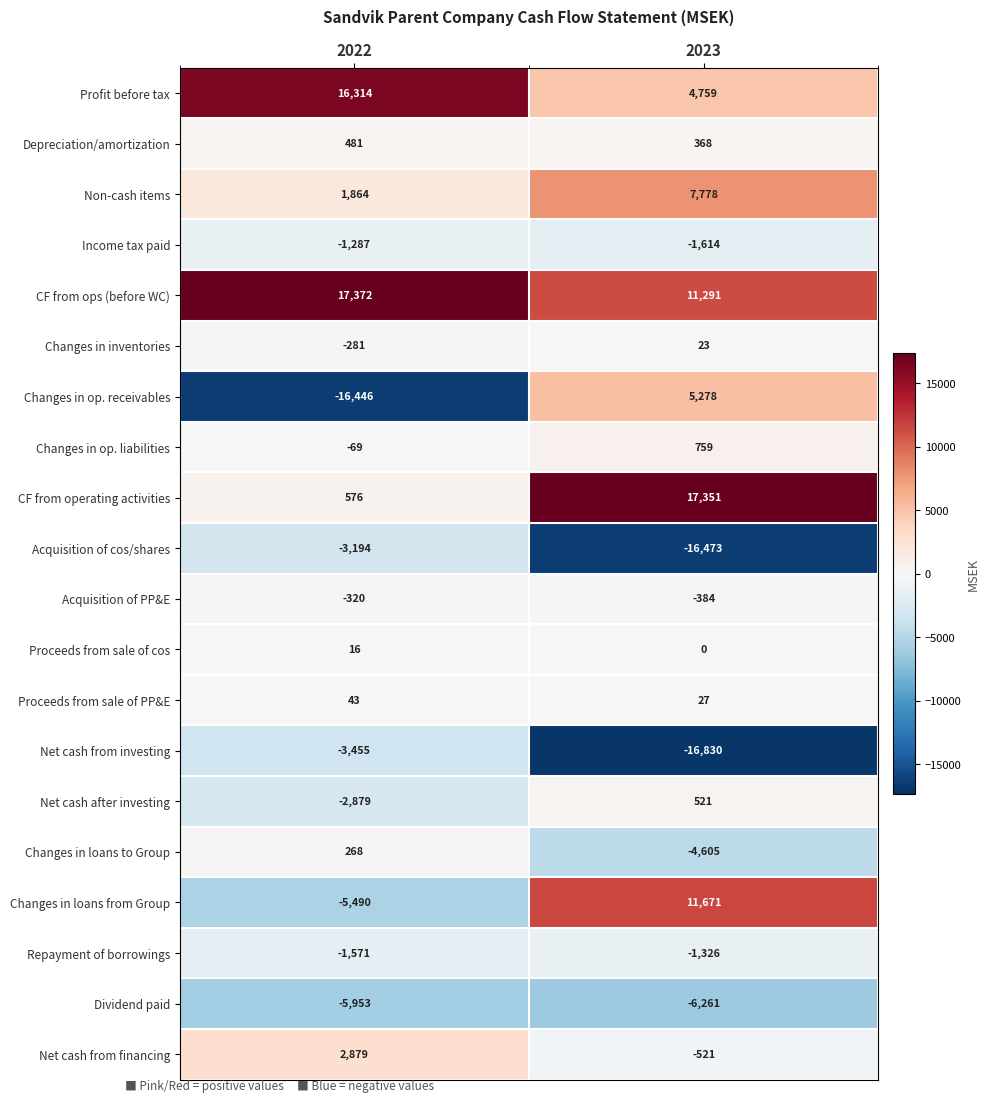

What is the difference between the highest and lowest values at 2023?

34181